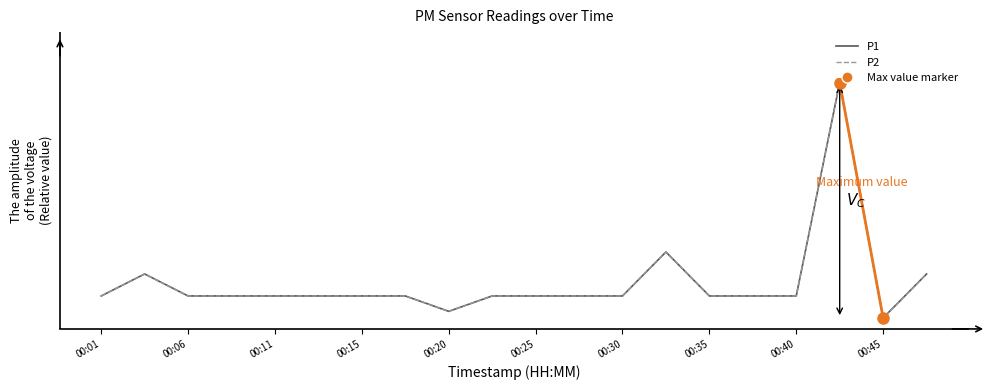

Reading left to right, extract all data points from this chart.

P1: 0.1	0.2	0.1	0.1	0.1	0.1	0.1	0.1	0.0	0.1	0.1	0.1	0.1	0.3	0.1	0.1	0.1	1.1	0.0	0.2
P2: 0.1	0.2	0.1	0.1	0.1	0.1	0.1	0.1	0.0	0.1	0.1	0.1	0.1	0.3	0.1	0.1	0.1	1.1	0.0	0.2